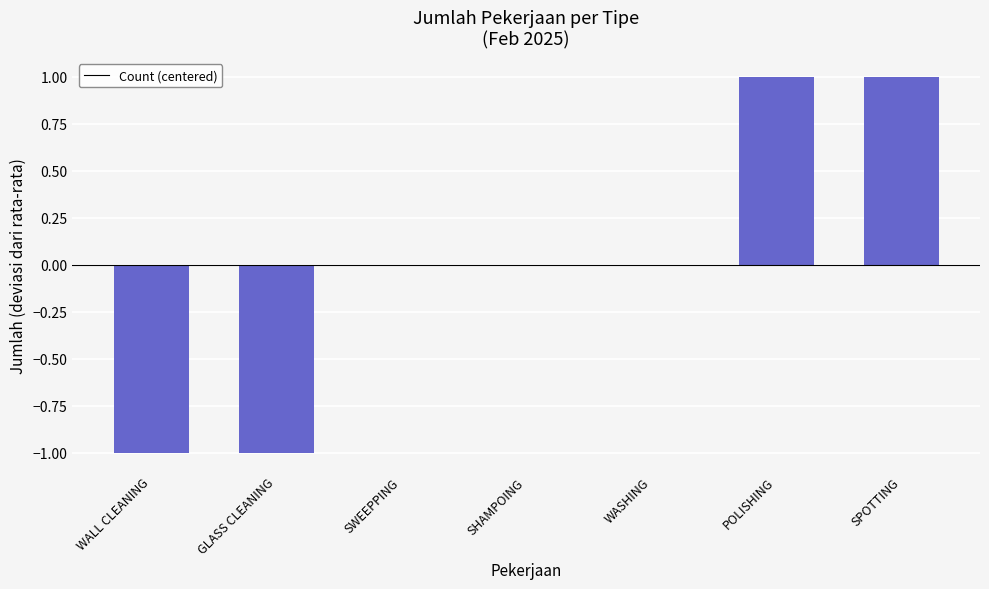

Which has a higher value, WASHING or GLASS CLEANING?

WASHING